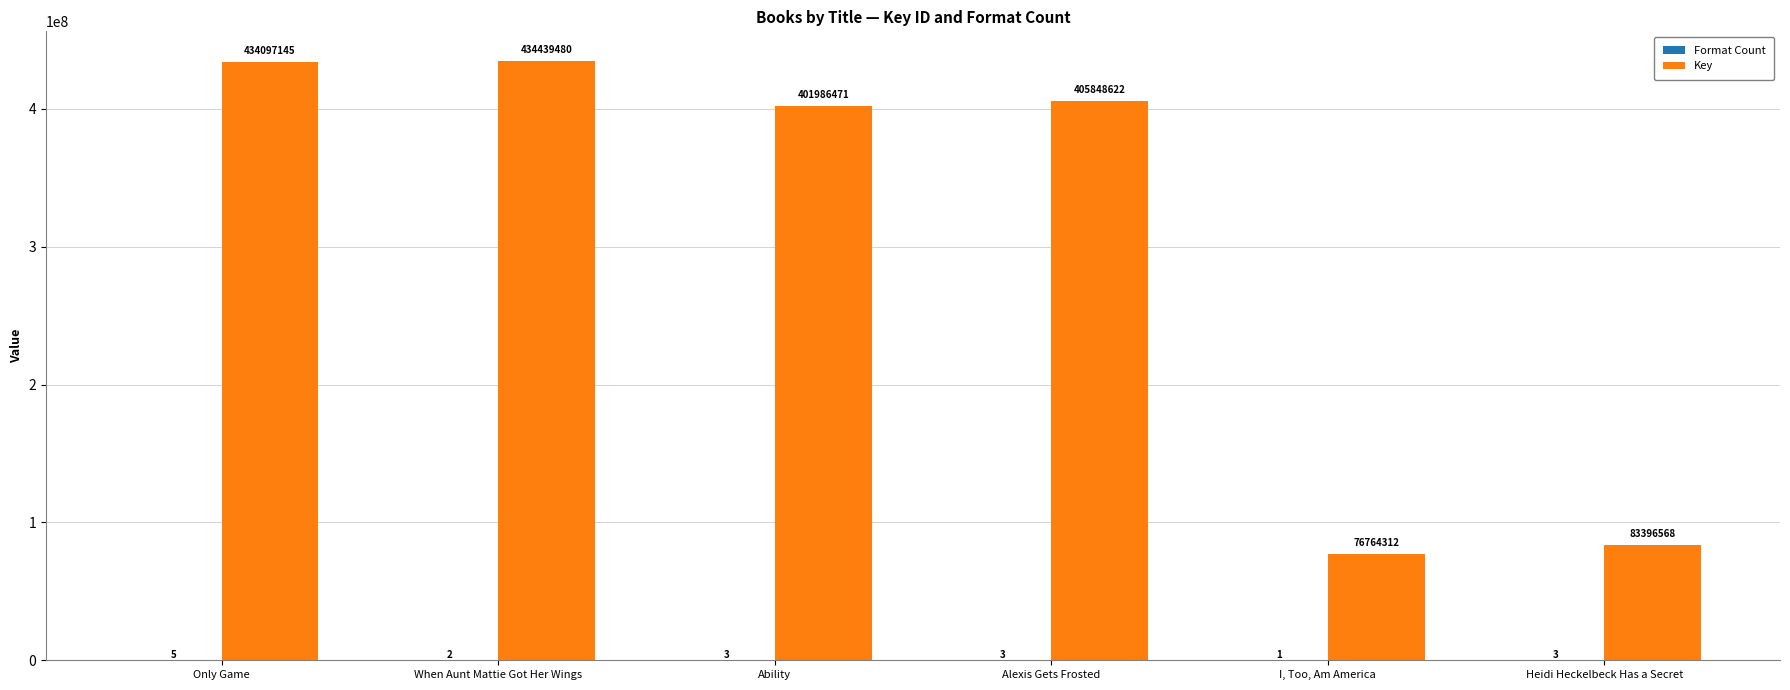

Which series has the largest total across all categories?

Key